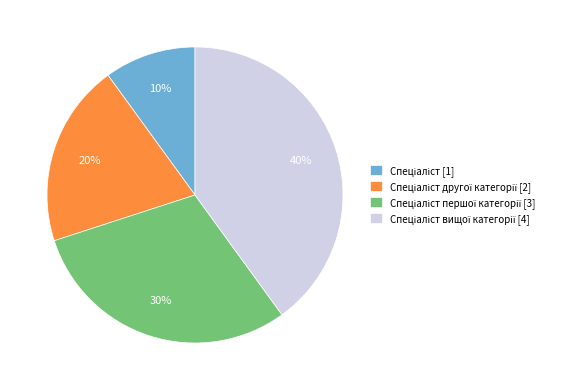

Is there a majority slice in this chart?

No